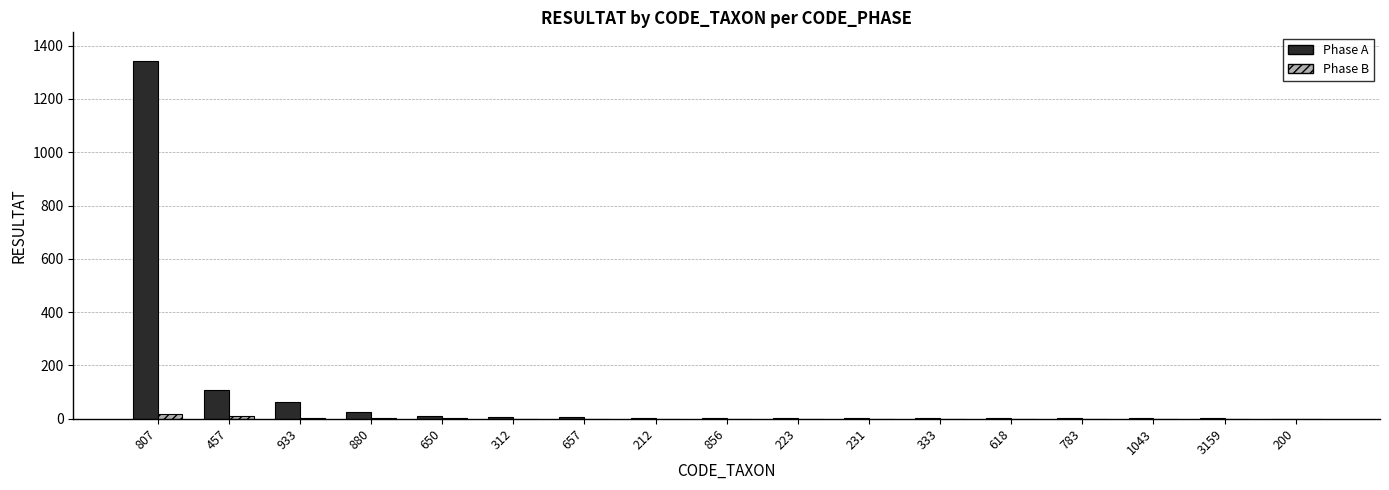

Which series has the largest total across all categories?

Phase A